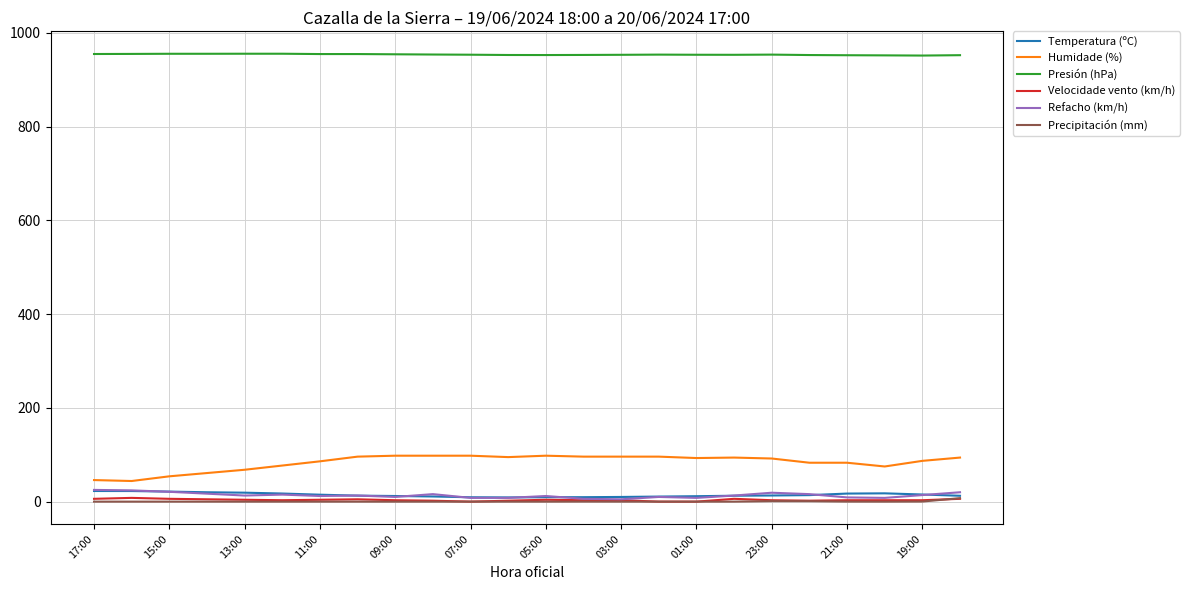

True or false: Velocidade vento (km/h) and Humidade (%) cross at least once.

False